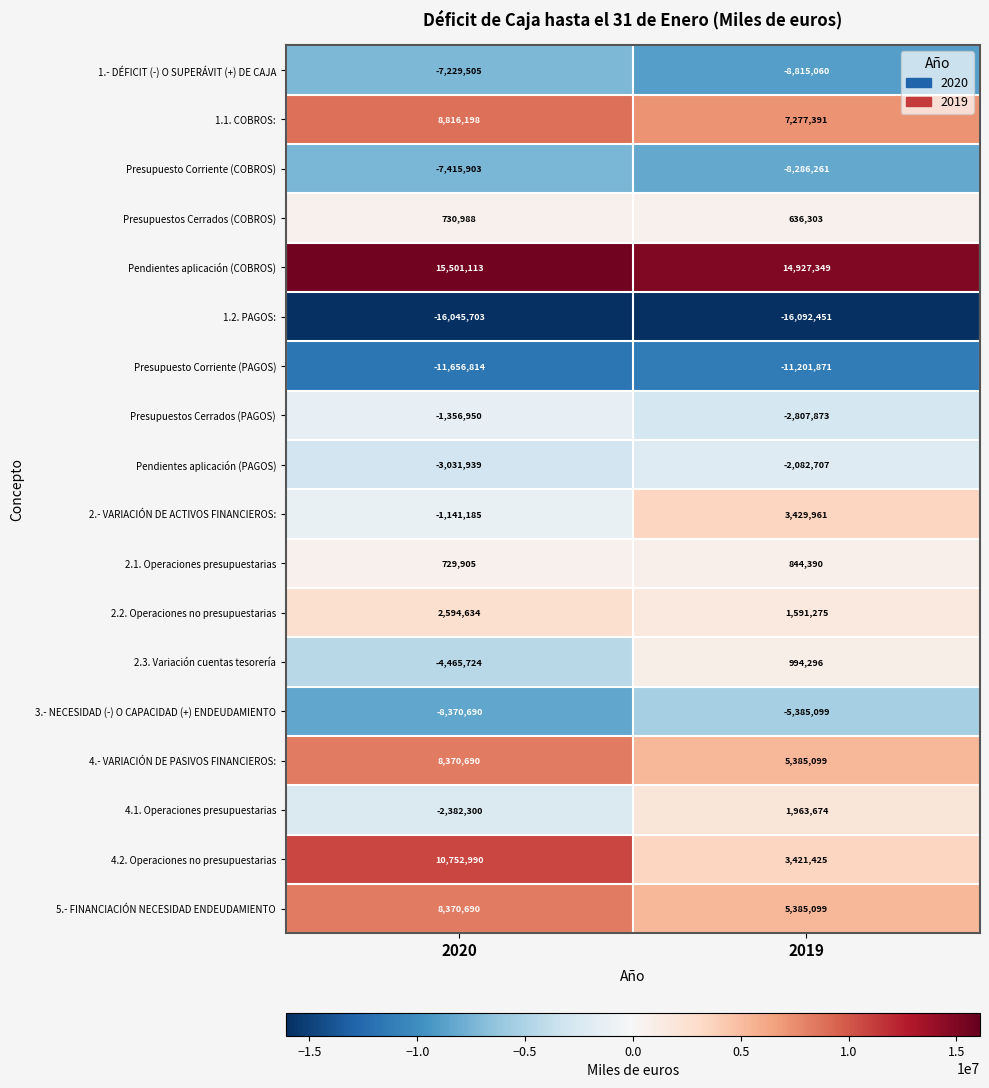

At which category does the chart reach its peak across all series?

2020